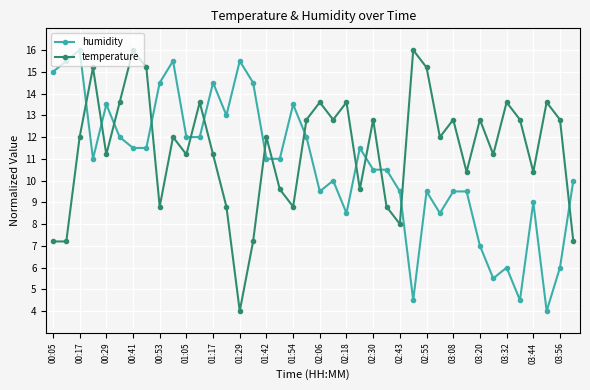

In temperature, how many points are higher than both neighbors (excluding endpoints)?

13